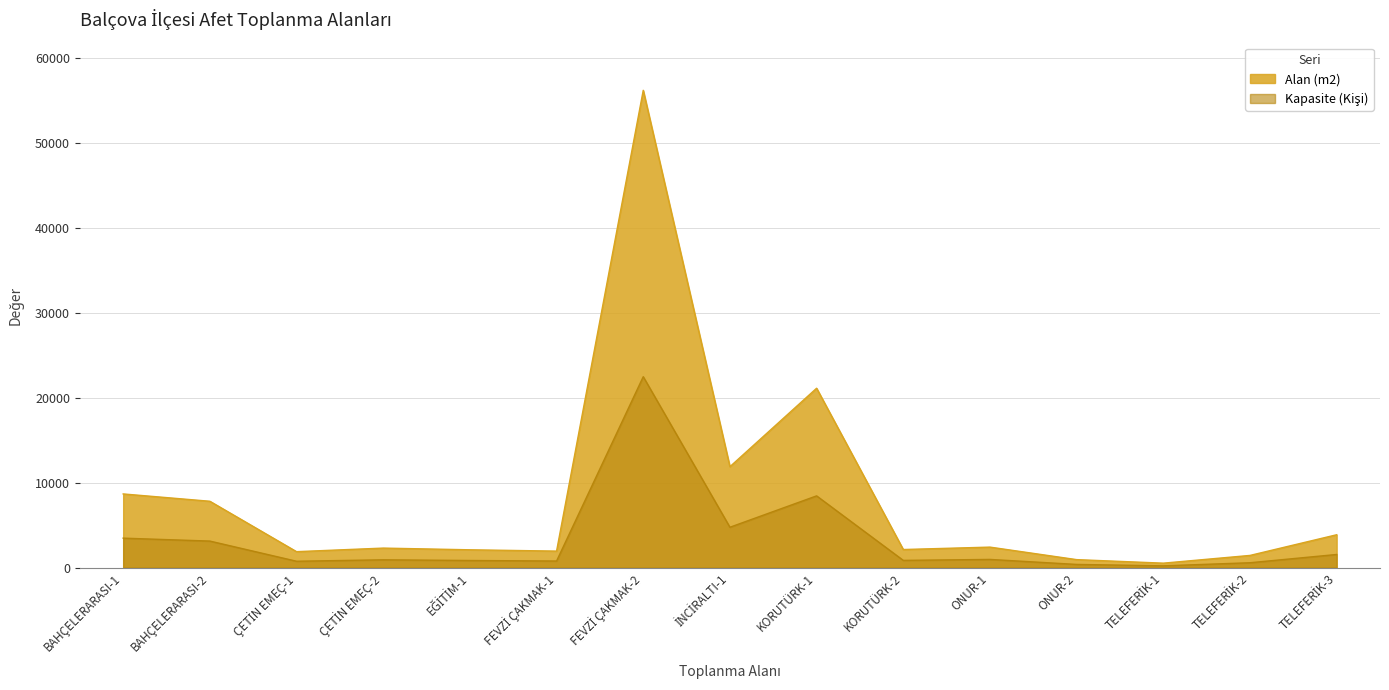

How many values in the Kapasite (Kişi) series are below 920?

7